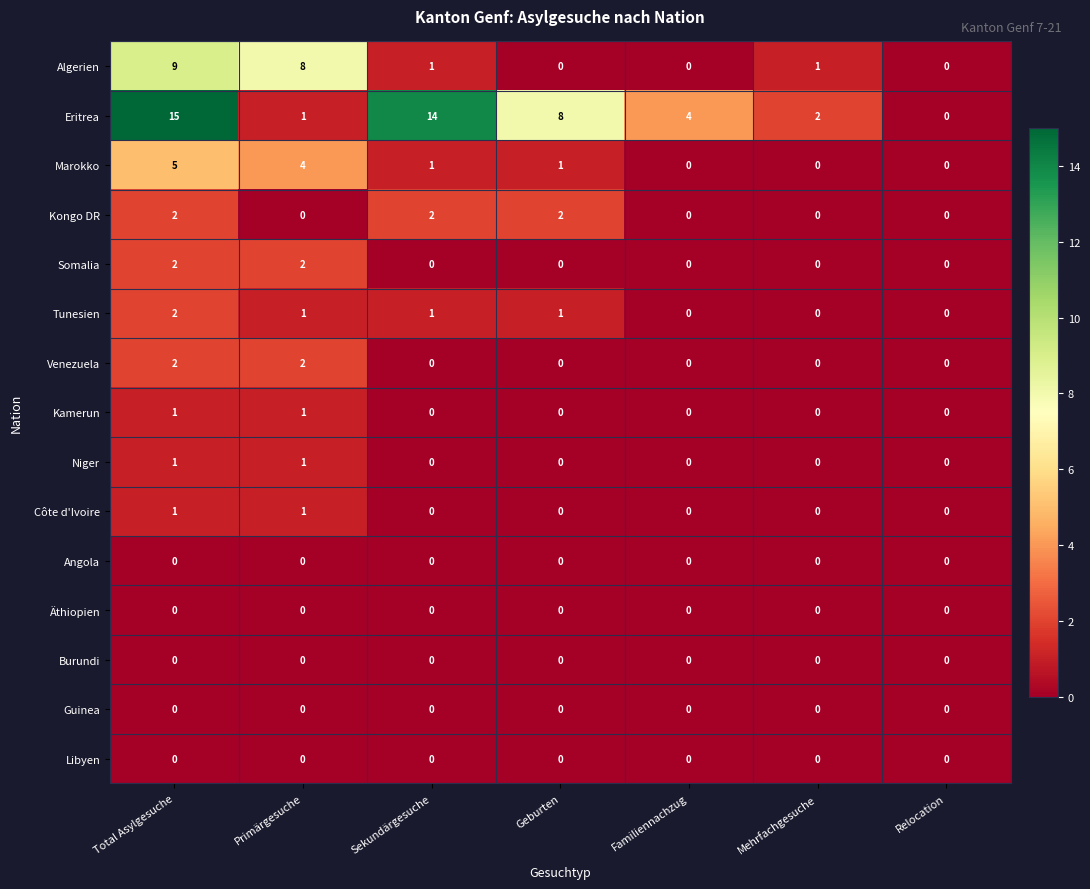

What is the sum of all Eritrea values?

44